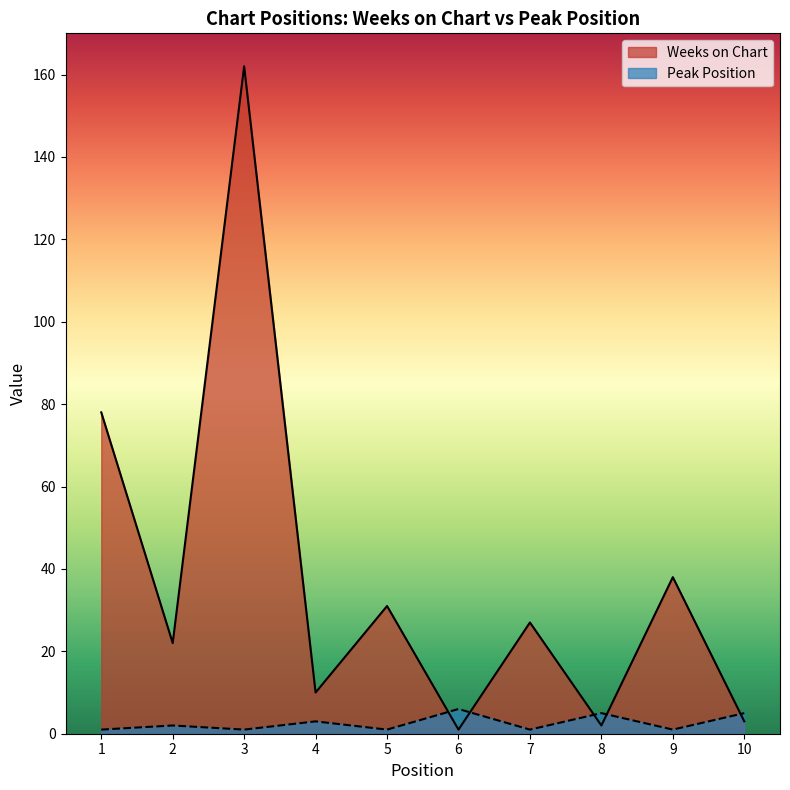

Which label corresponds to the smallest value in the chart?

6